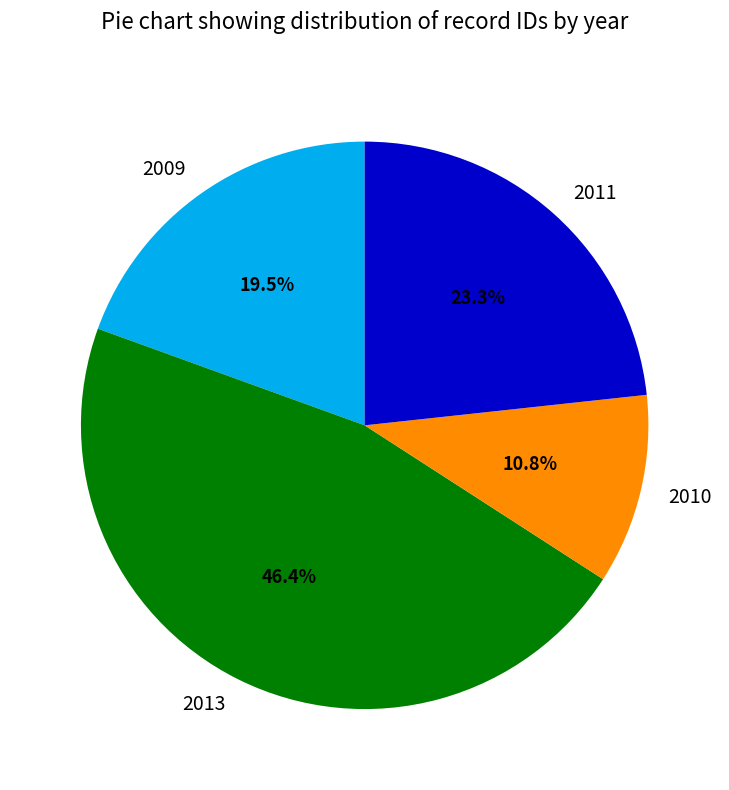

Do 2013 and 2011 together represent more than half of the pie?

Yes